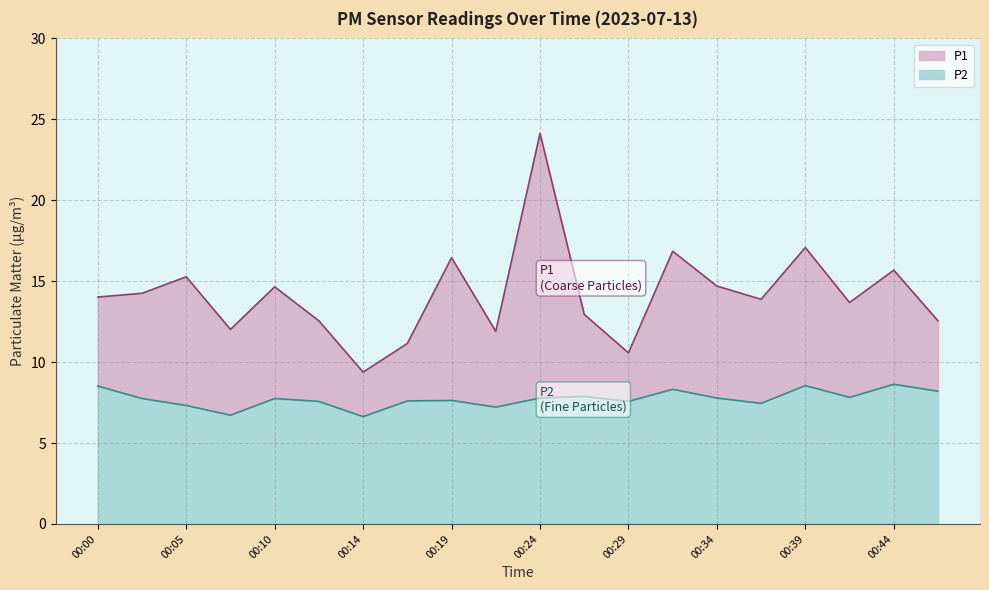

Which series has the largest total across all categories?

P1